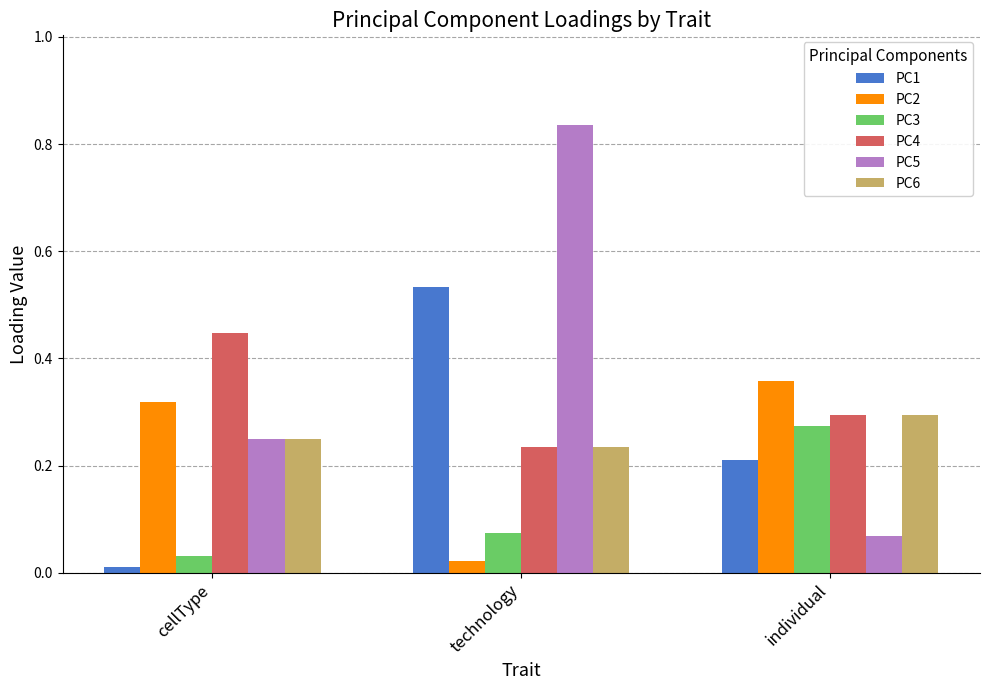

Where is PC4 nearest to the value 0?

technology